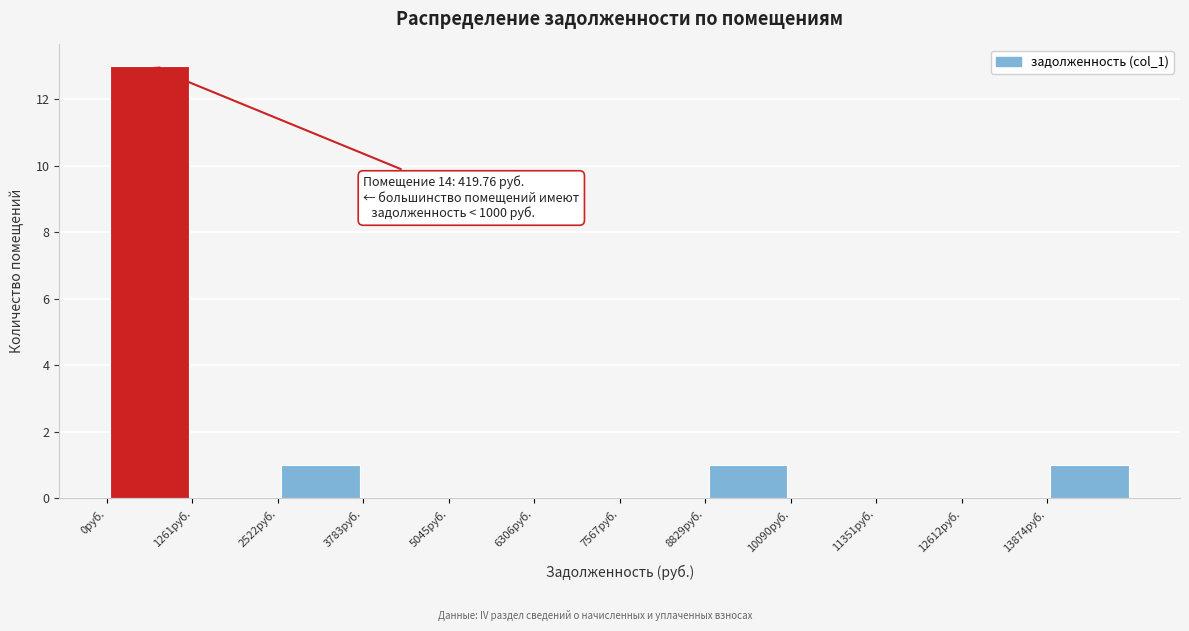

Over which range of the x-axis is the bar tallest?

0 to 1200